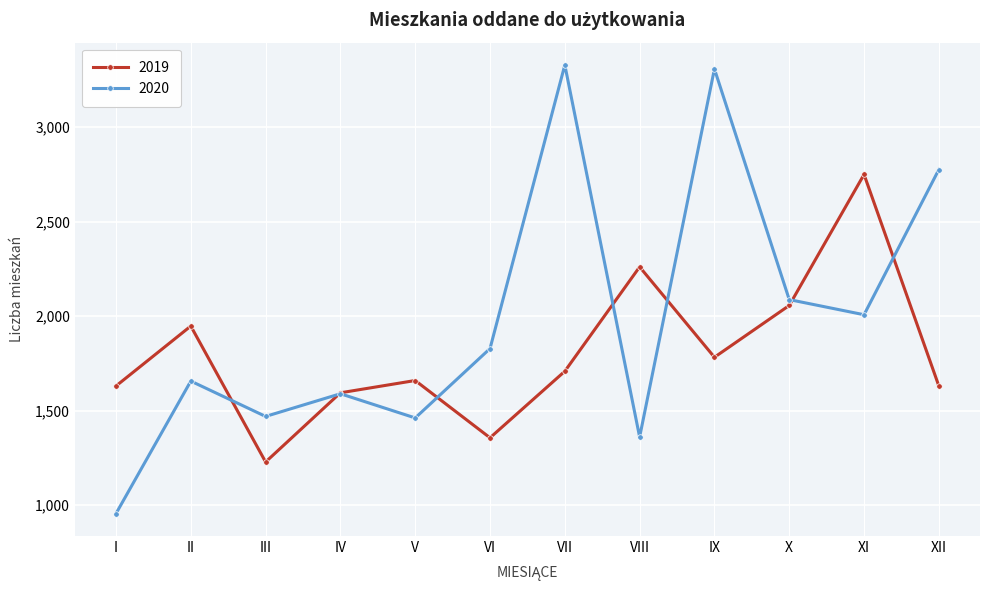

List the series in order of their peak value, lowest first.

2019, 2020